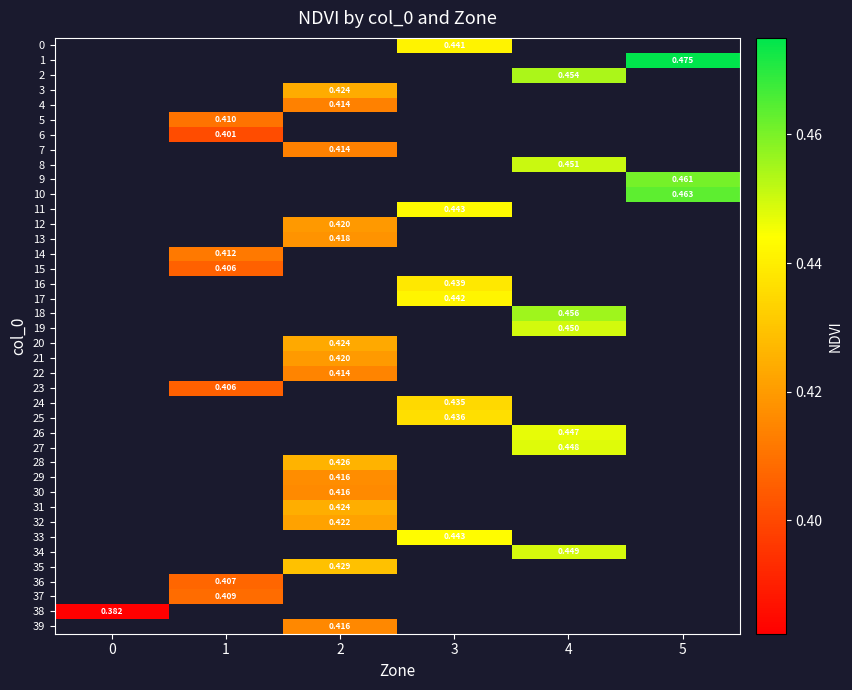

Read the 25 value at 3.

0.4